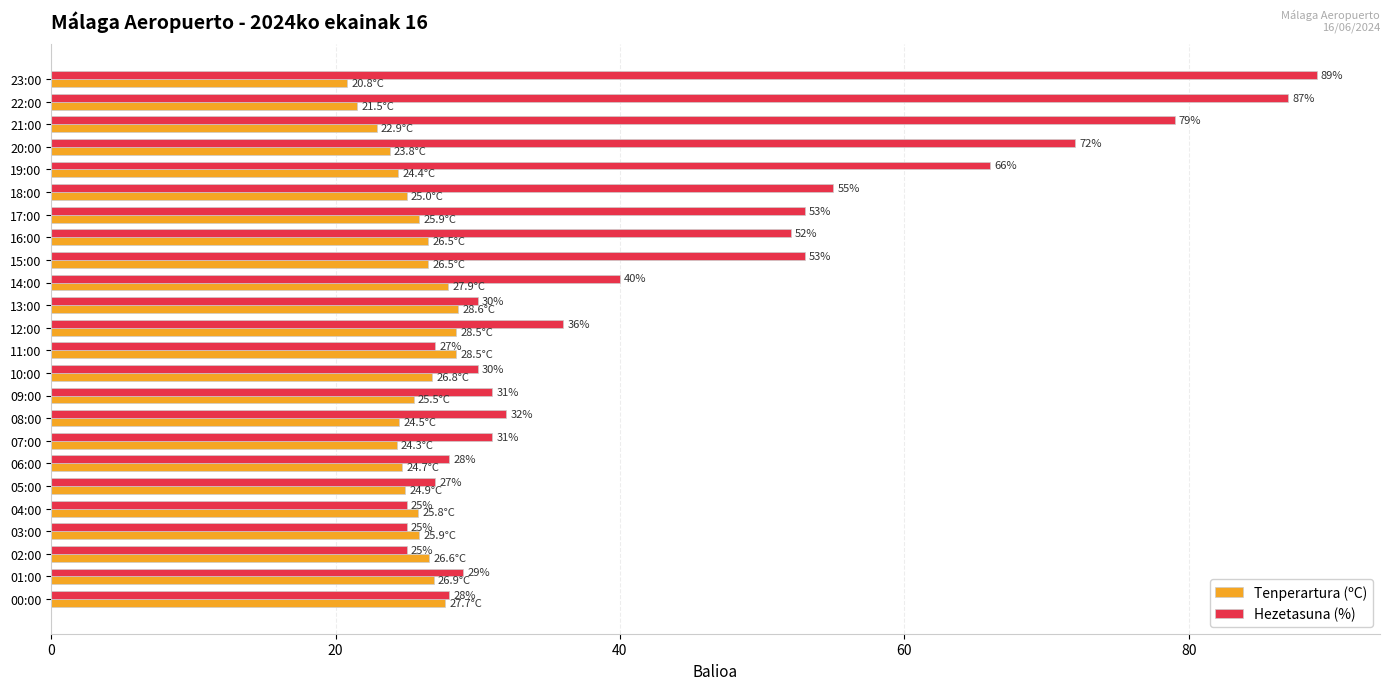

What is the sum of all Hezetasuna (%) values?

1050.0